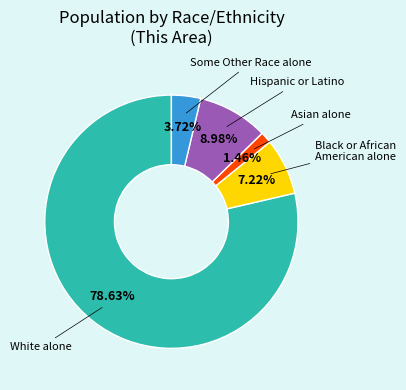

Combined, what portion of the pie is Black or African American alone and Asian alone?

8.7%